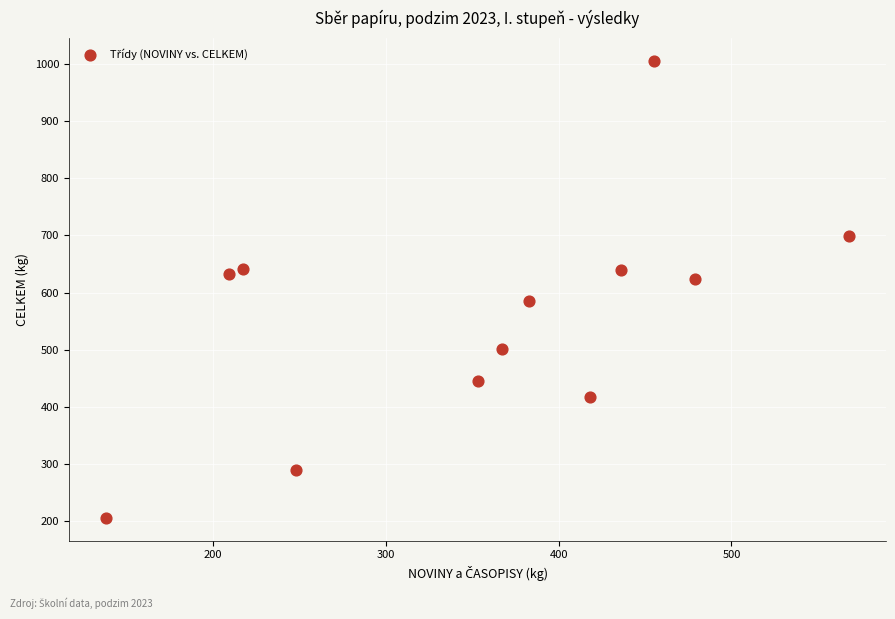

What is the range of Y values (max minus min)?

799